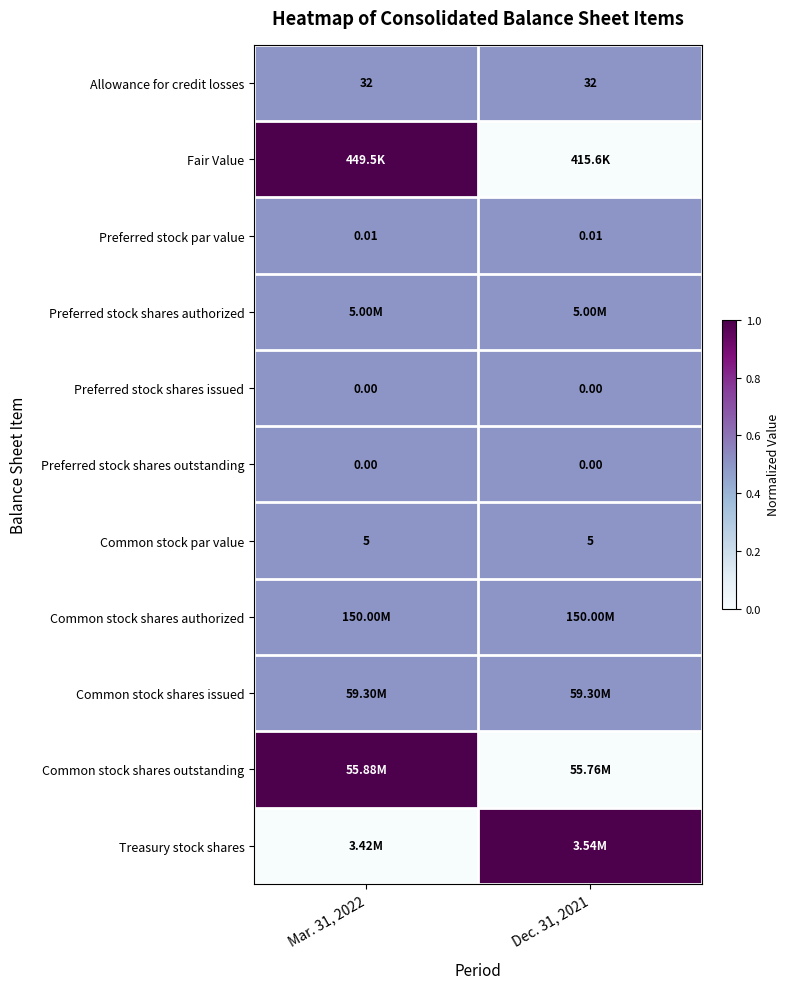

Between Dec. 31, 2021 and Mar. 31, 2022, which is larger?

Dec. 31, 2021